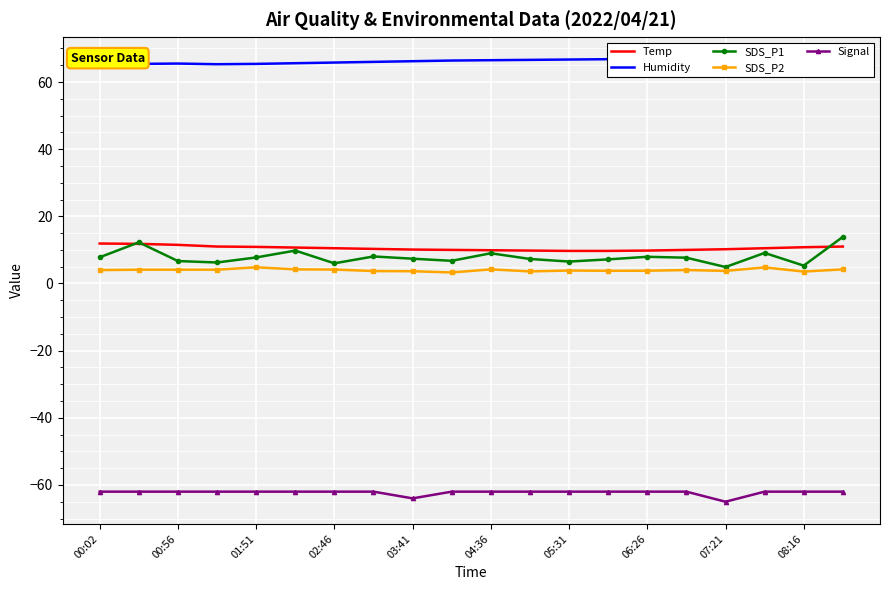

Which has a higher value, 15 or 13?

15